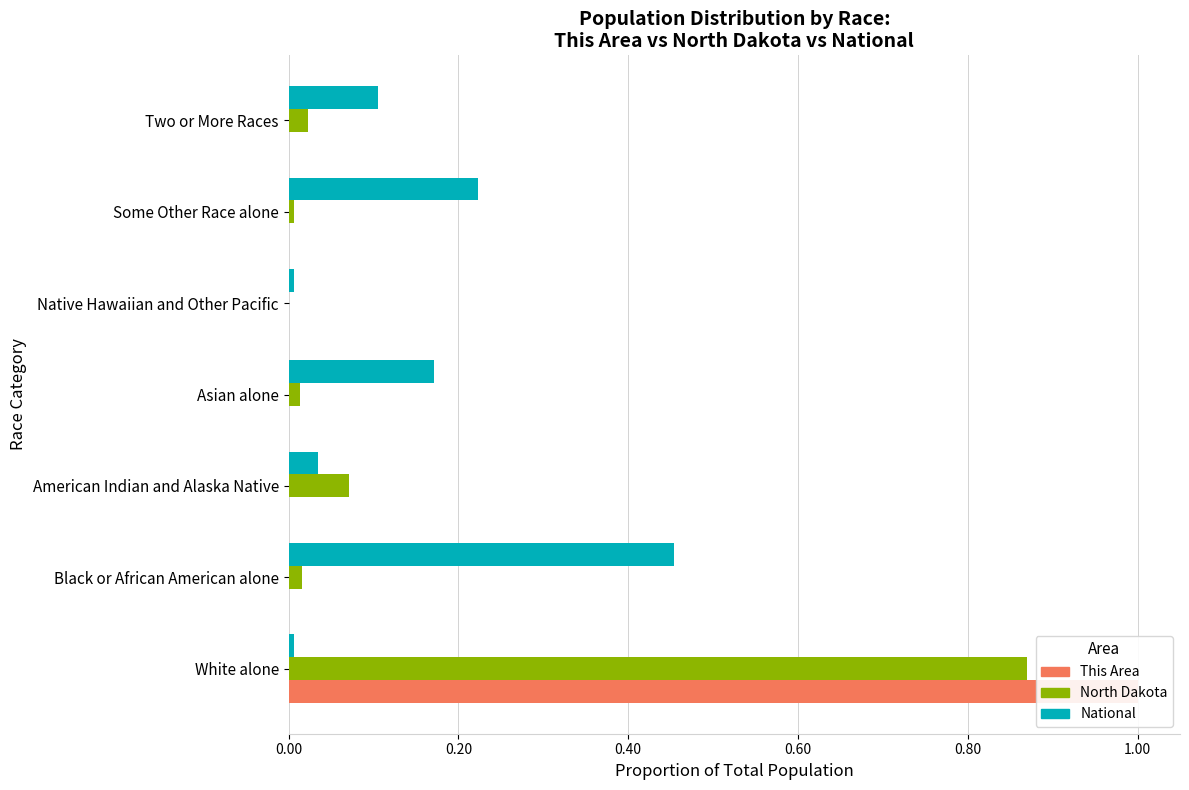

True or false: North Dakota has a value of 0.0 at Native Hawaiian and Other Pacific.

True